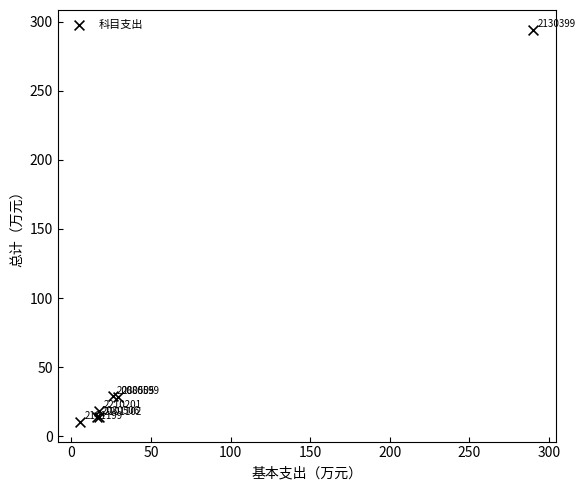

What Y value in the scatter plot is closest to 152?

29.0